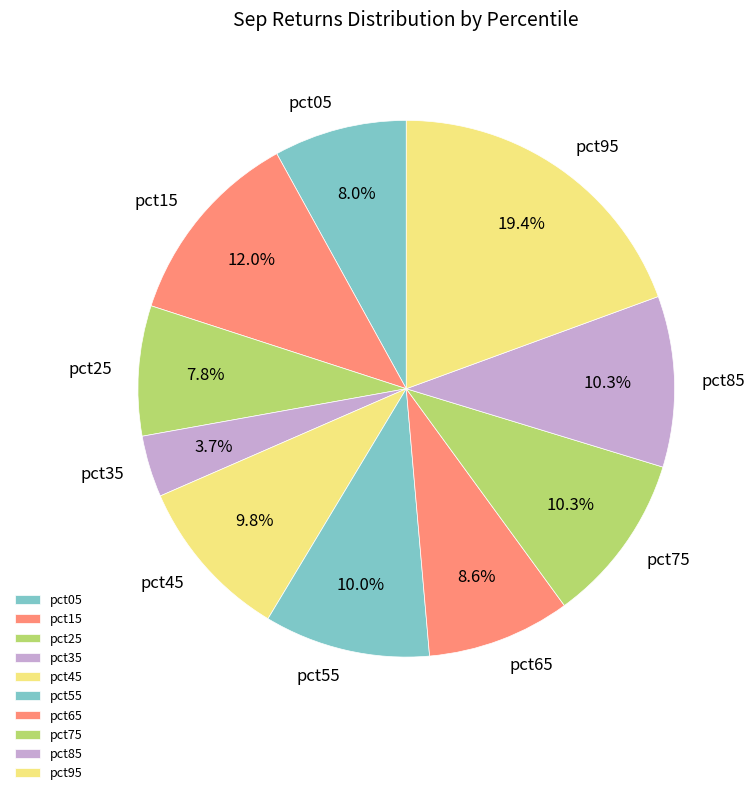

How many segments does this pie chart have?

10